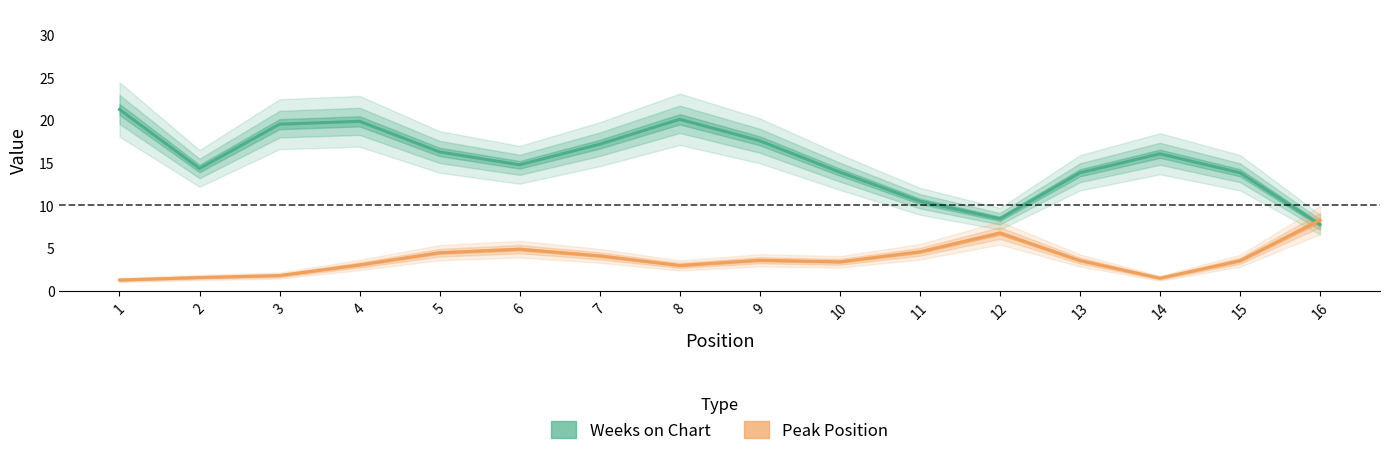

Does the chart display data point markers on the line(s)?

No